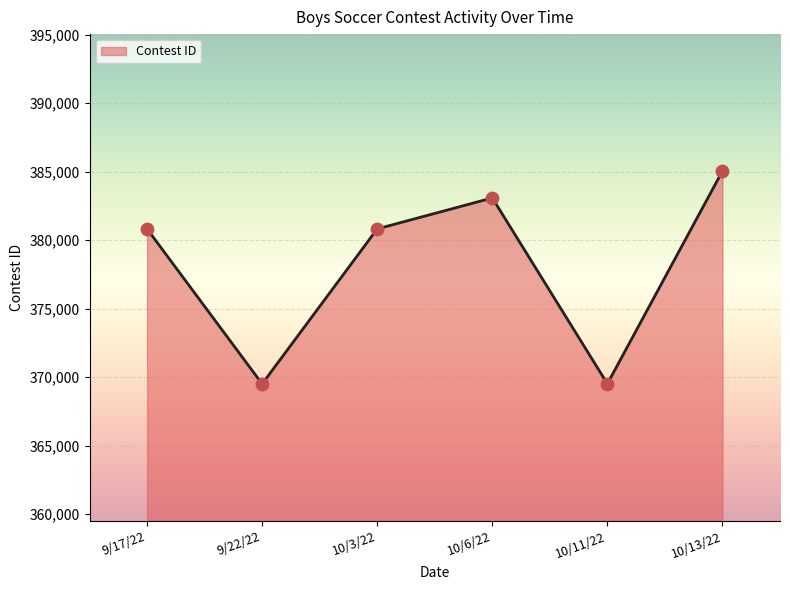

Approximately how many times larger is the value at 9/22/22 compared to 9/17/22?

1.0